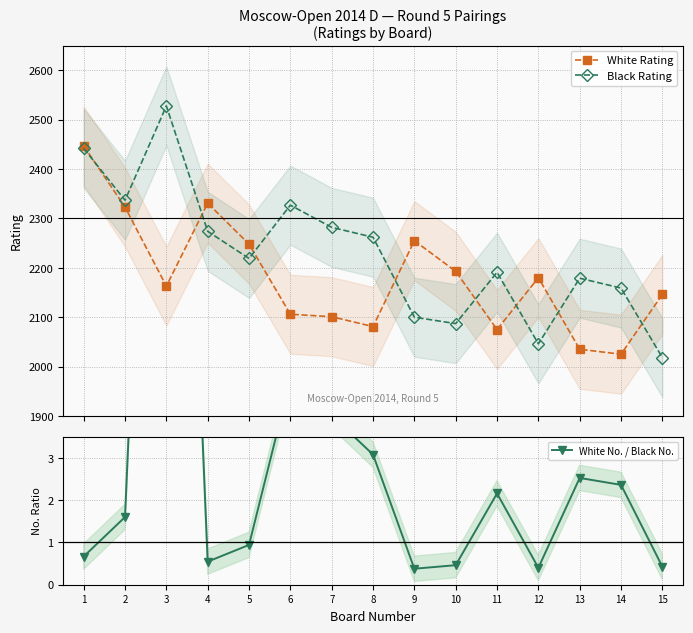

Between 10 and 15, which is larger?

10